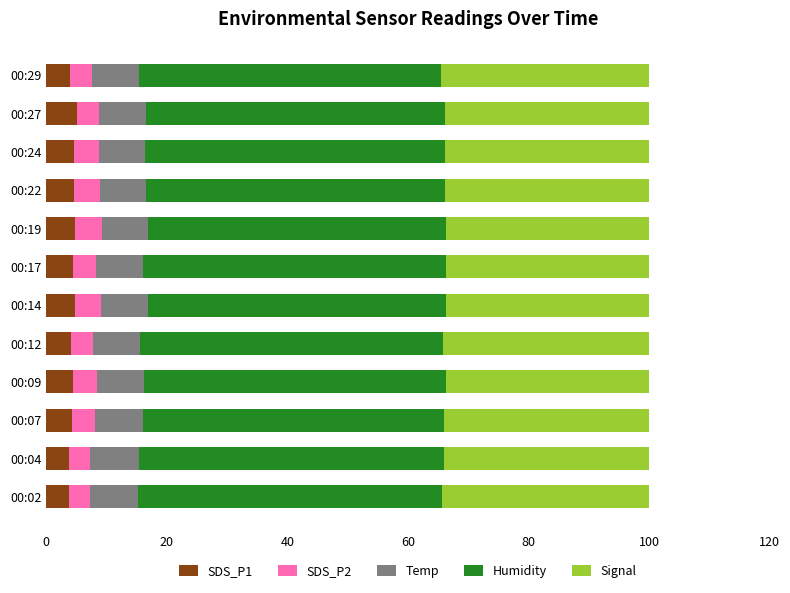

What is the total value across all series at 00:09?

100.0